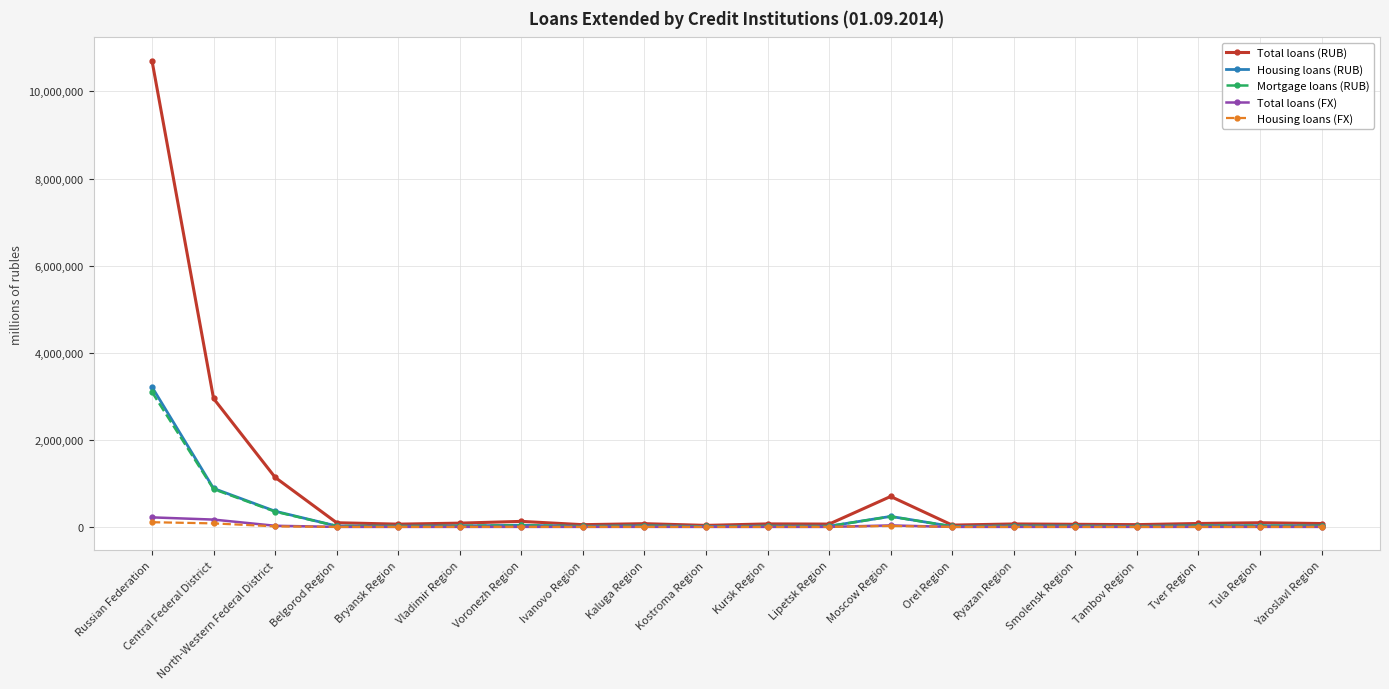

What is the label of the 16th point from the right?

Bryansk Region